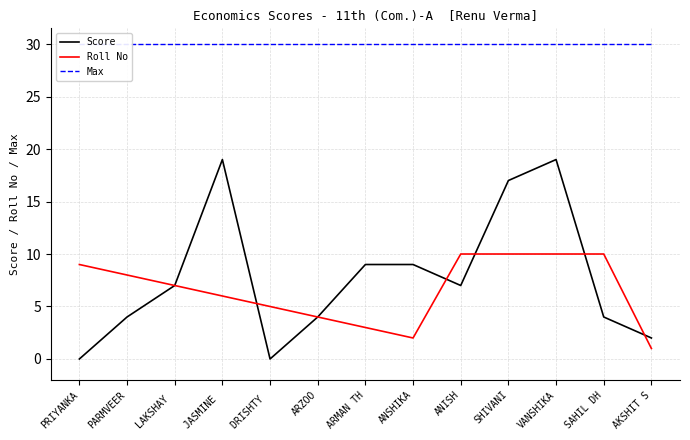

Between LAKSHAY  and ARMAN TH, which is larger?

ARMAN TH